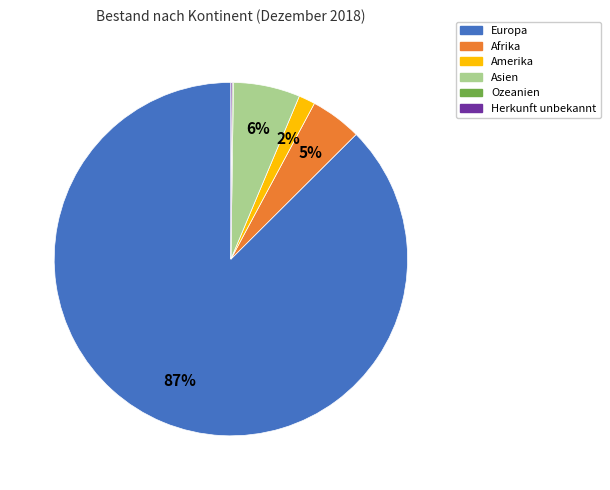

Which category has the biggest portion of the pie?

Europa